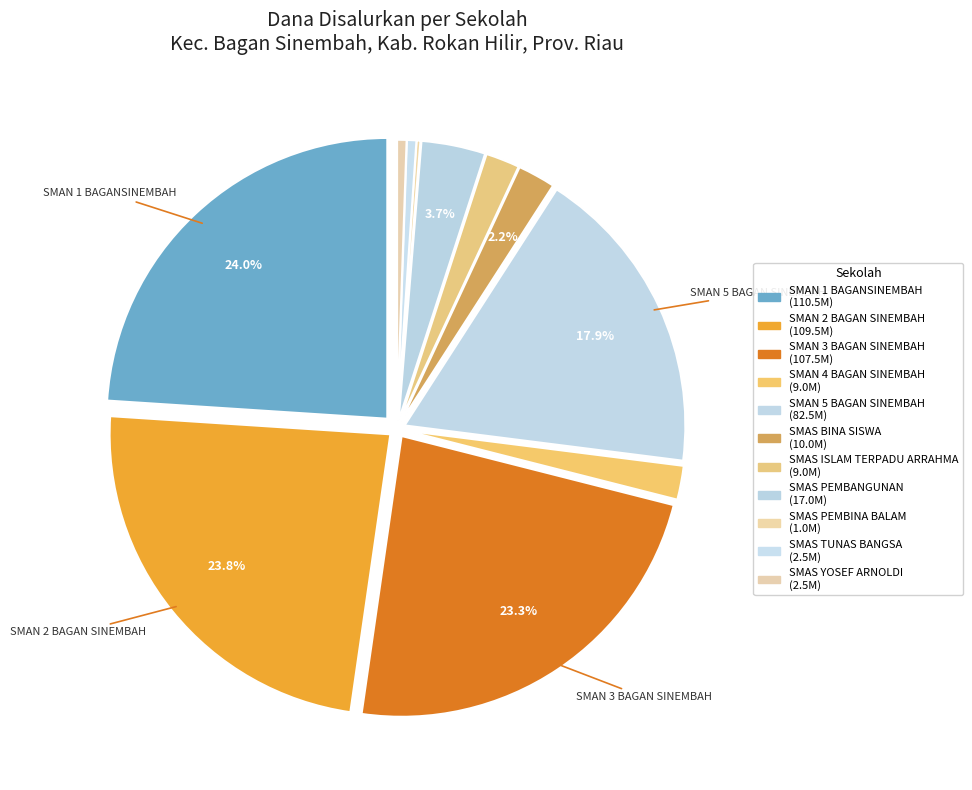

Which has a higher value, SMAS ISLAM TERPADU ARRAHMA or SMAN 2 BAGAN SINEMBAH?

SMAN 2 BAGAN SINEMBAH